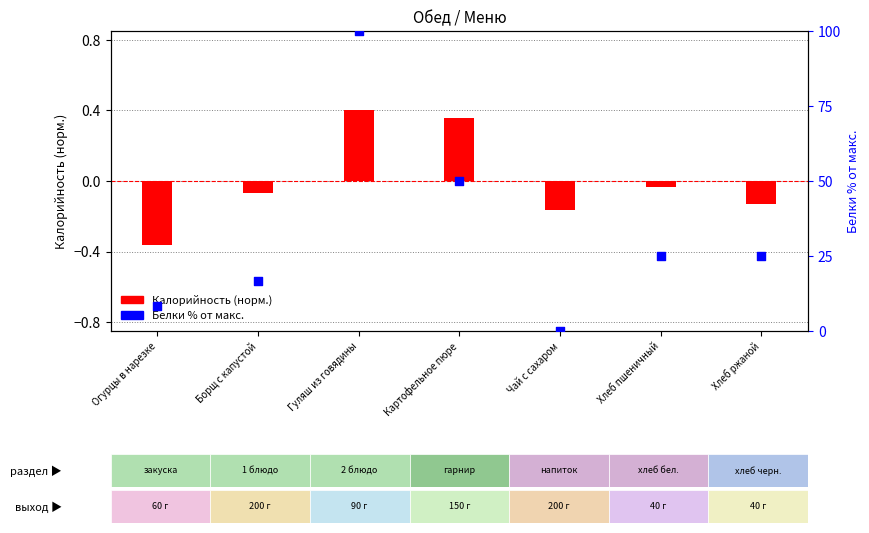

Which series has the largest total across all categories?

Белки % от макс.